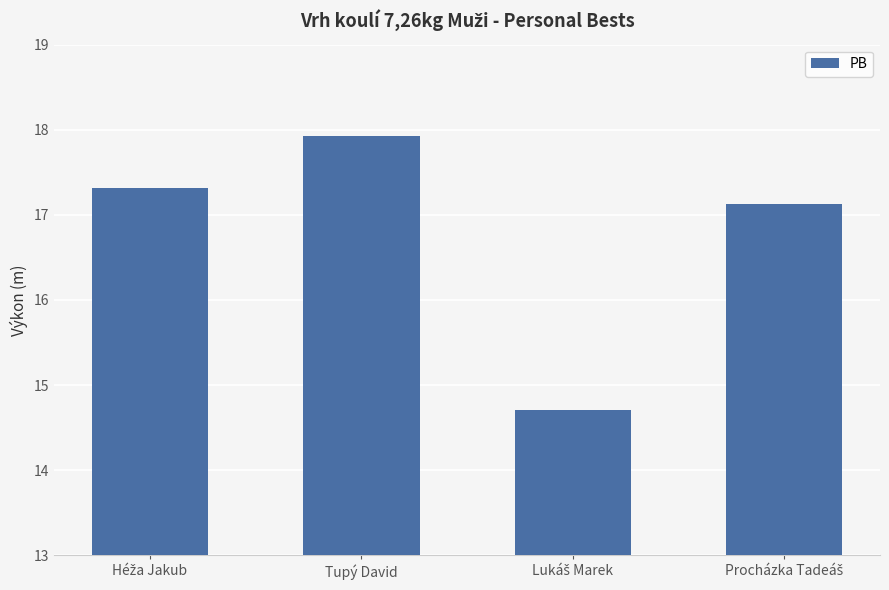

Reading left to right, what are all the values shown in this chart?

17.3	17.9	14.7	17.1